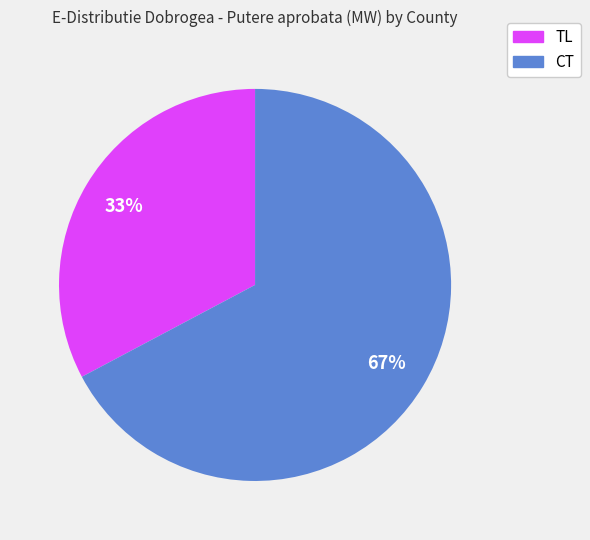

Is CT the majority of the pie?

Yes